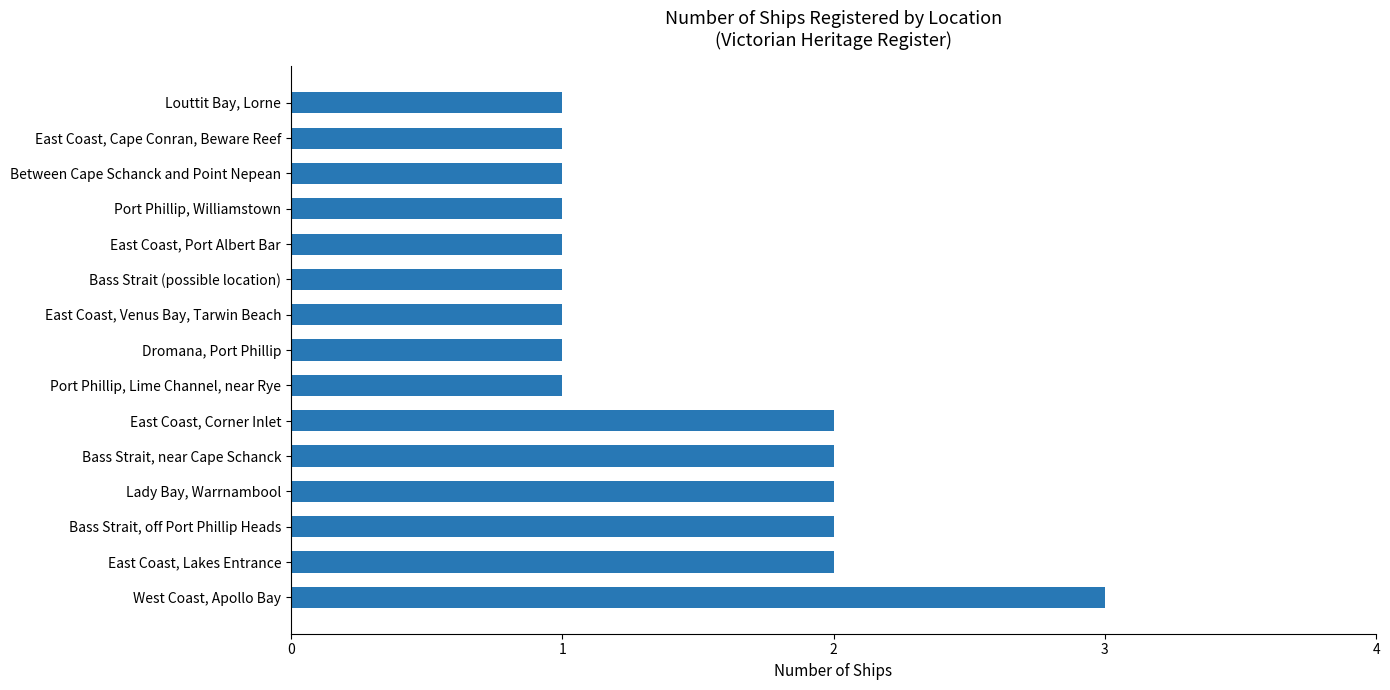

How many values are between 1 and 2?

14